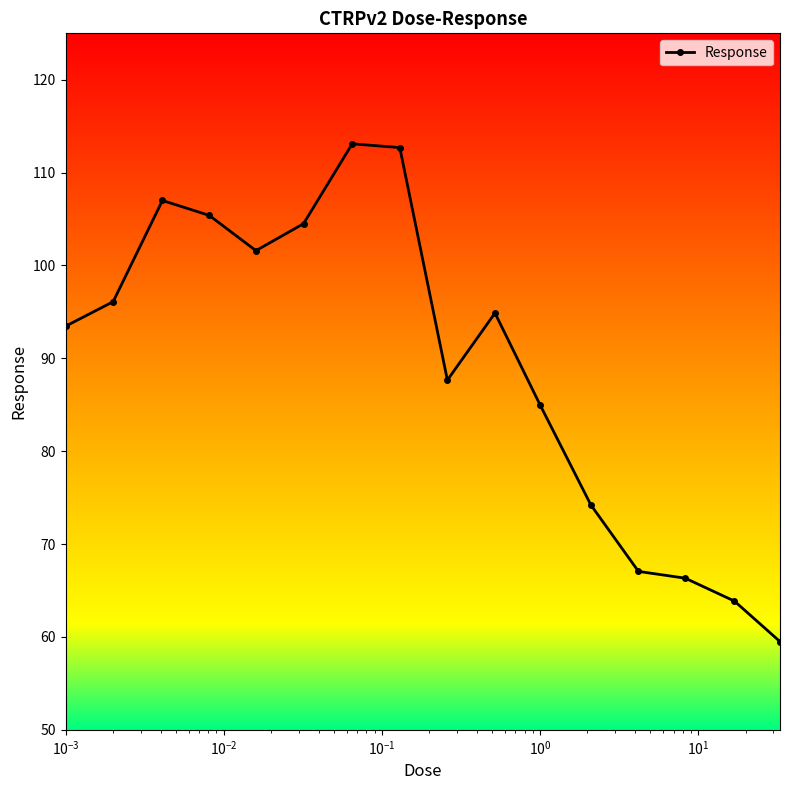

What is the greatest value displayed?

113.1